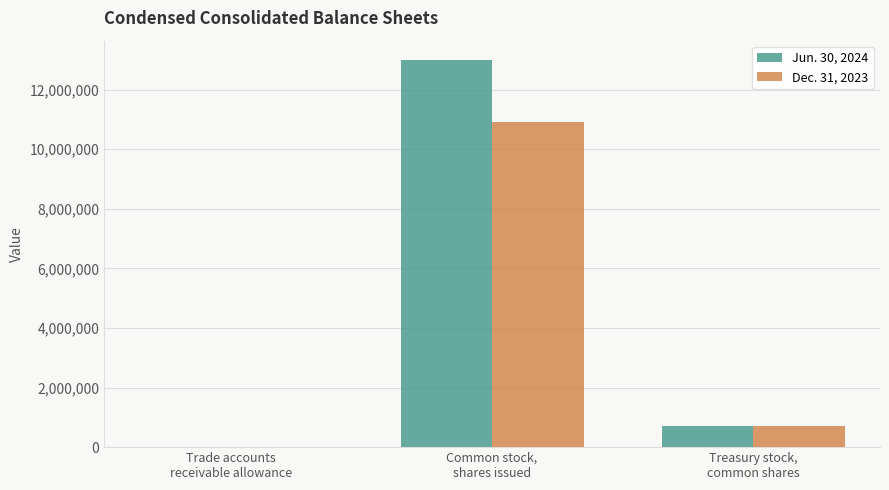

True or false: Dec. 31, 2023 has a value of 708900 at Treasury stock,
common shares.

True